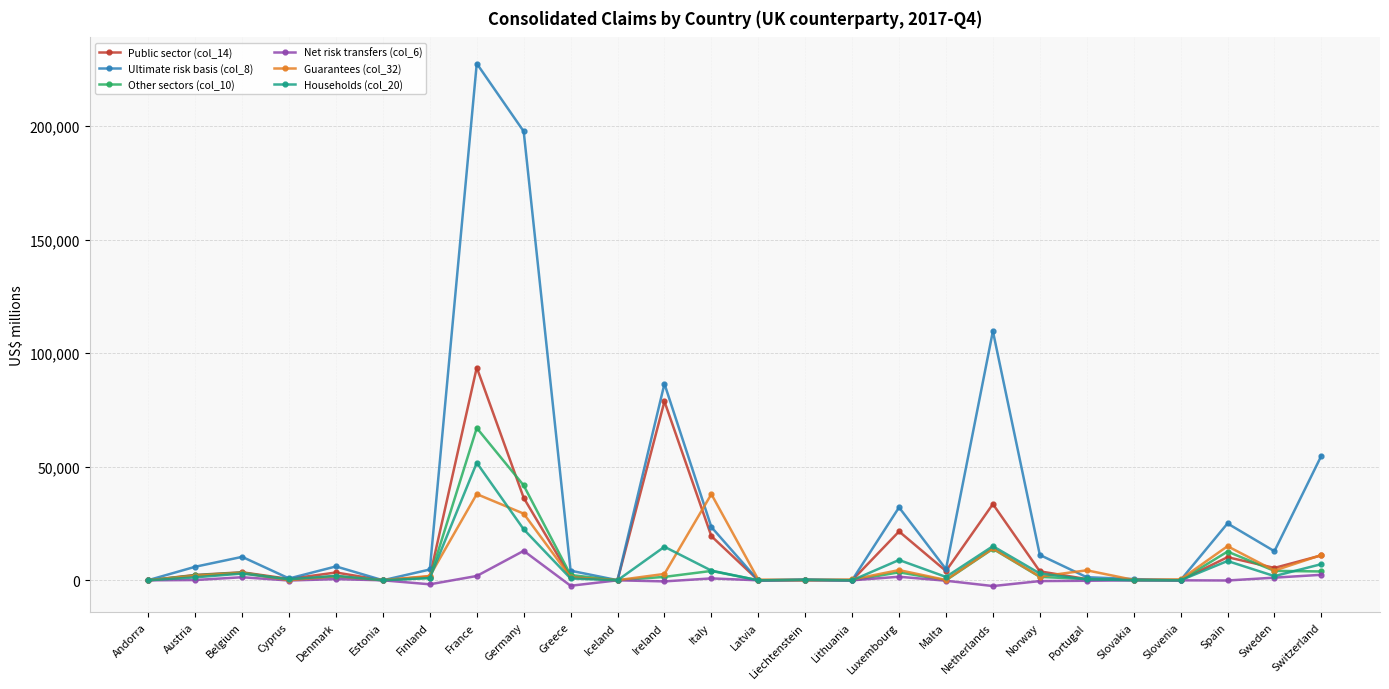

What is the sum of the Households (col_20) values at Luxembourg and Finland?

9947